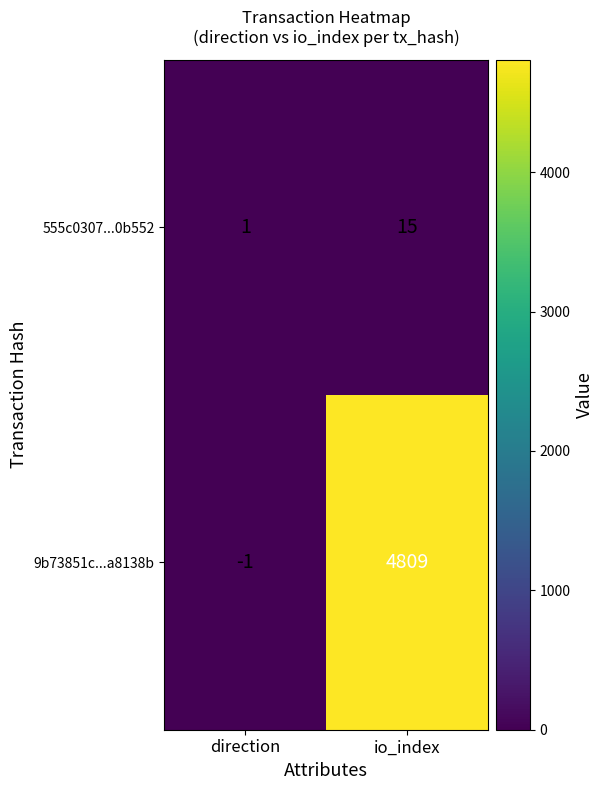

What is the difference between the maximum and minimum values in the 555c0307...0b552 series?

14